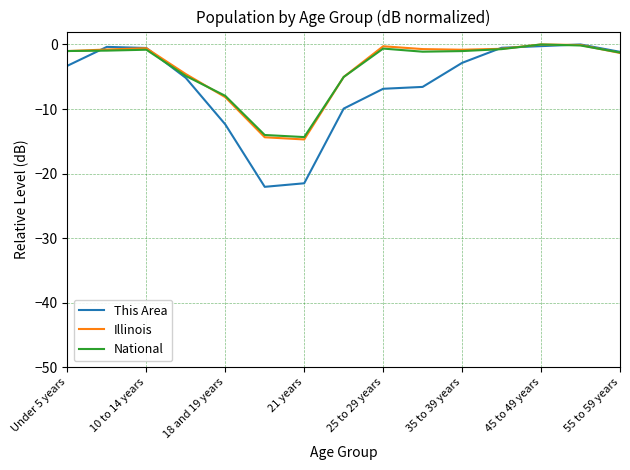

Which series has the widest spread of values?

This Area